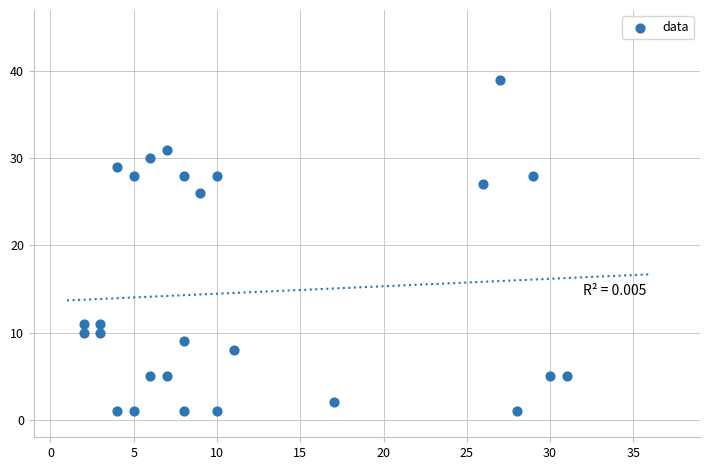

What is the range of Y values (max minus min)?

38